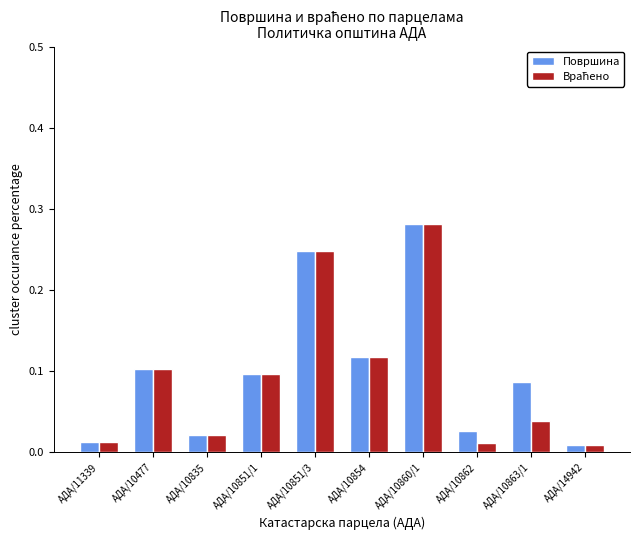

What is the sum of all Површина values?

1.0